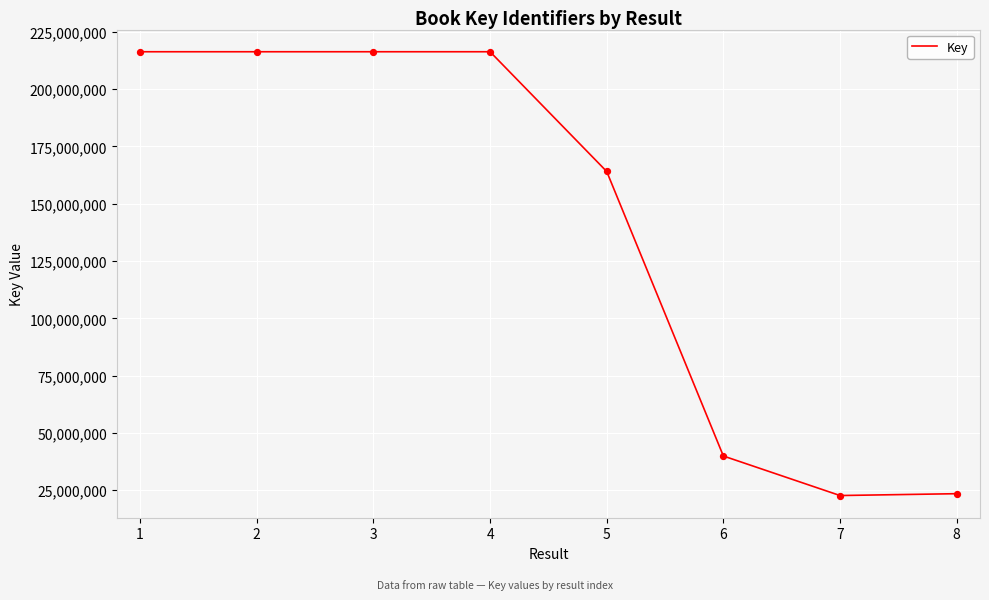

What is the change in value from 7 to 8?

+802121